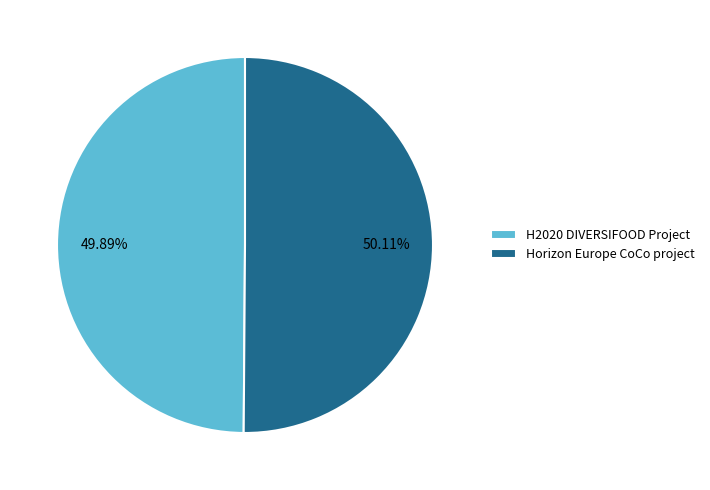

What percentage do H2020 DIVERSIFOOD Project and Horizon Europe CoCo project together represent?

100.0%